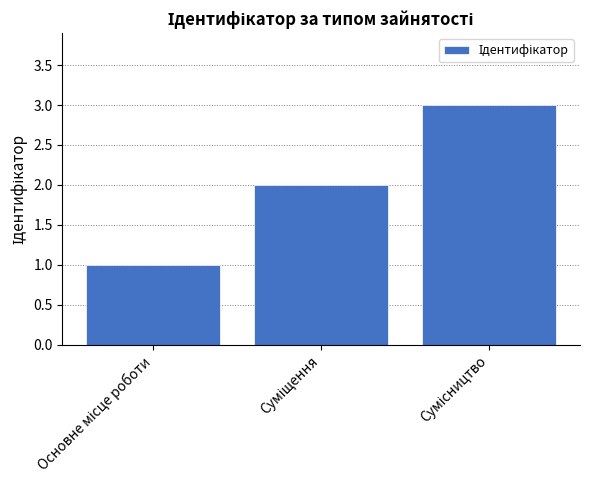

How many distinct data groups are displayed?

1